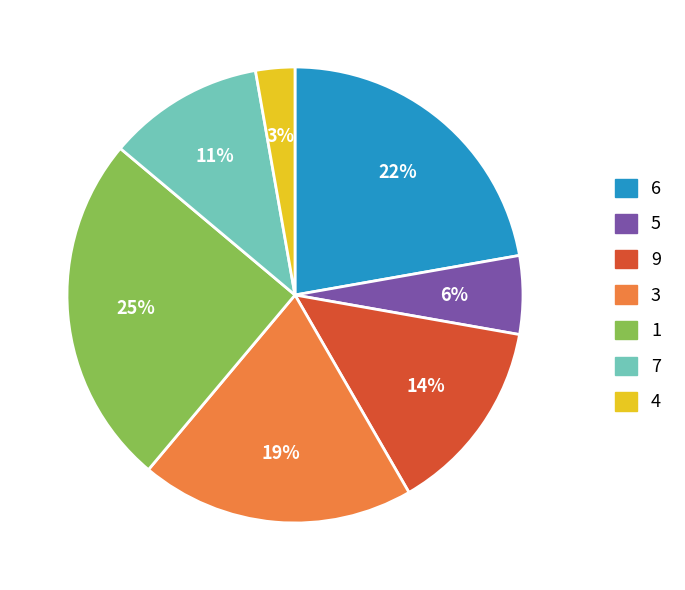

Rank the categories by value from highest to lowest.

1, 6, 3, 9, 7, 5, 4